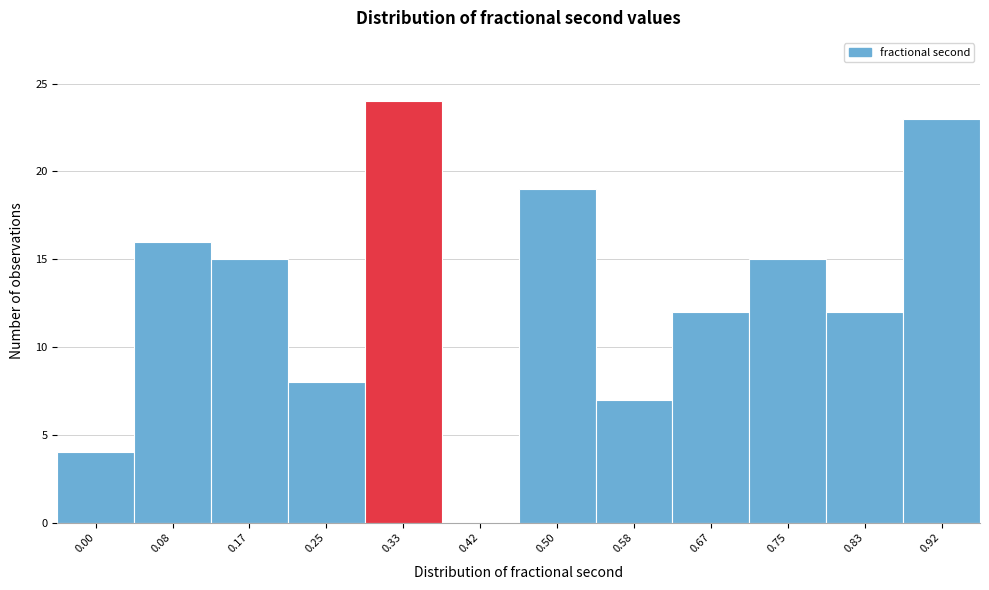

Reading left to right, list all the values displayed in this chart.

0.00=4	0.08=16	0.17=15	0.25=8	0.33=24	0.42=0	0.50=19	0.58=7	0.67=12	0.75=15	0.83=12	0.92=23